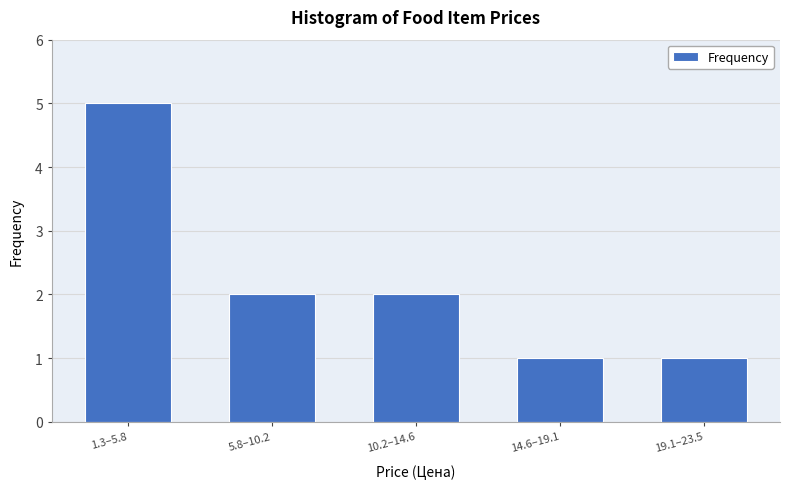

Reading left to right, transcribe all the data shown in this chart.

5	2	2	1	1